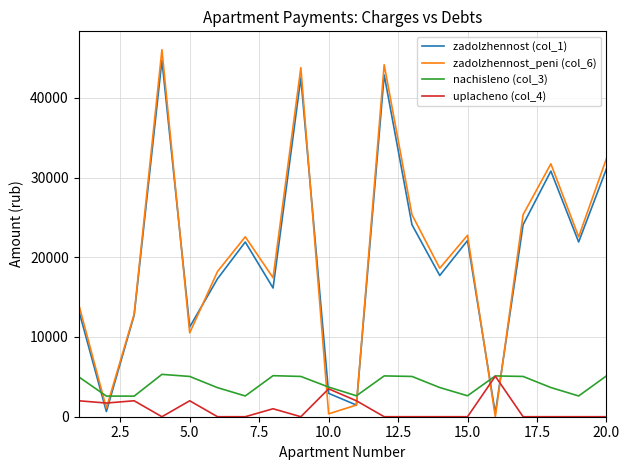

After their last crossing, which series has the higher values: zadolzhennost (col_1) or nachisleno (col_3)?

zadolzhennost (col_1)